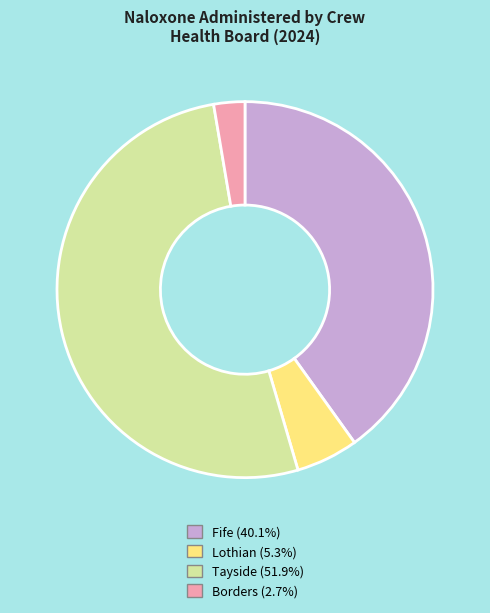

How many slices are in this pie chart?

4